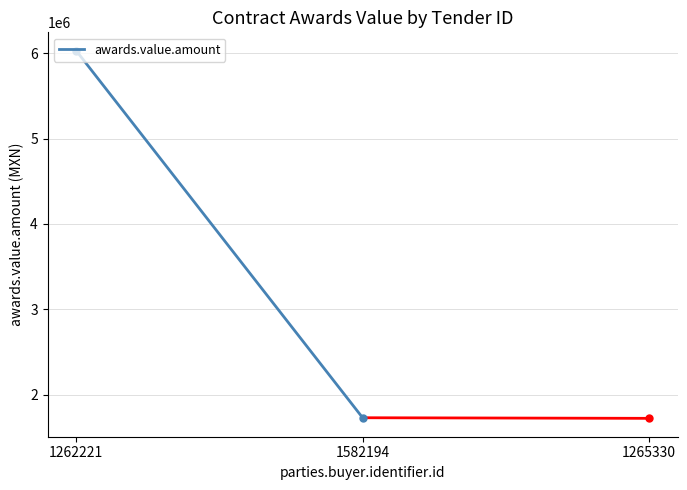

Which has a higher value, 1262221 or 1582194?

1262221